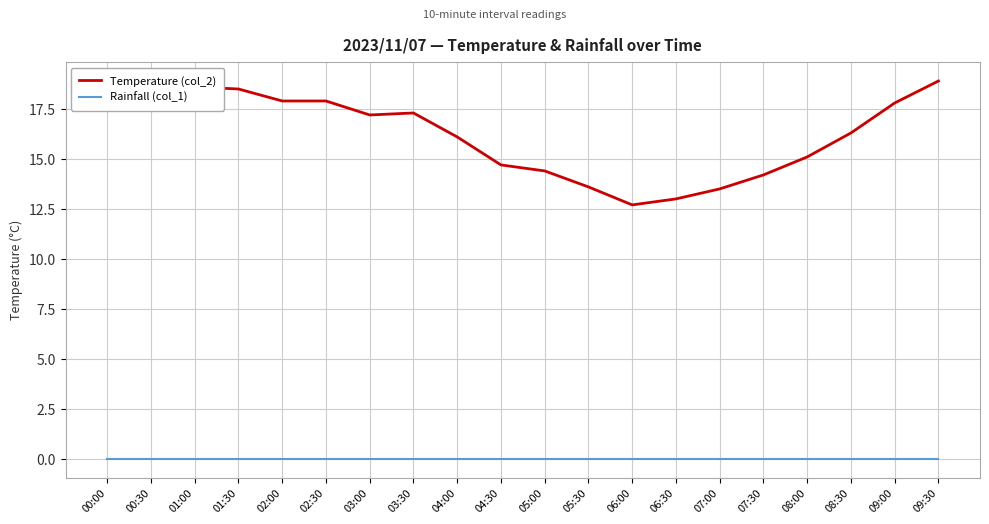

True or false: Temperature (col_2) and Rainfall (col_1) intersect in this chart.

False